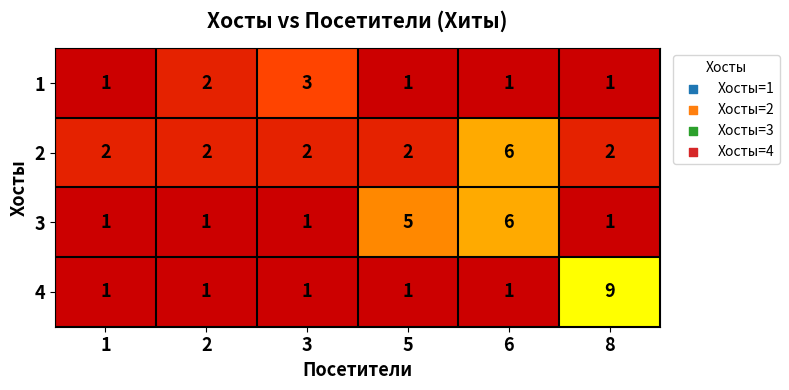

Is the value of 3 at 8 greater than the value of 1 at 2?

No